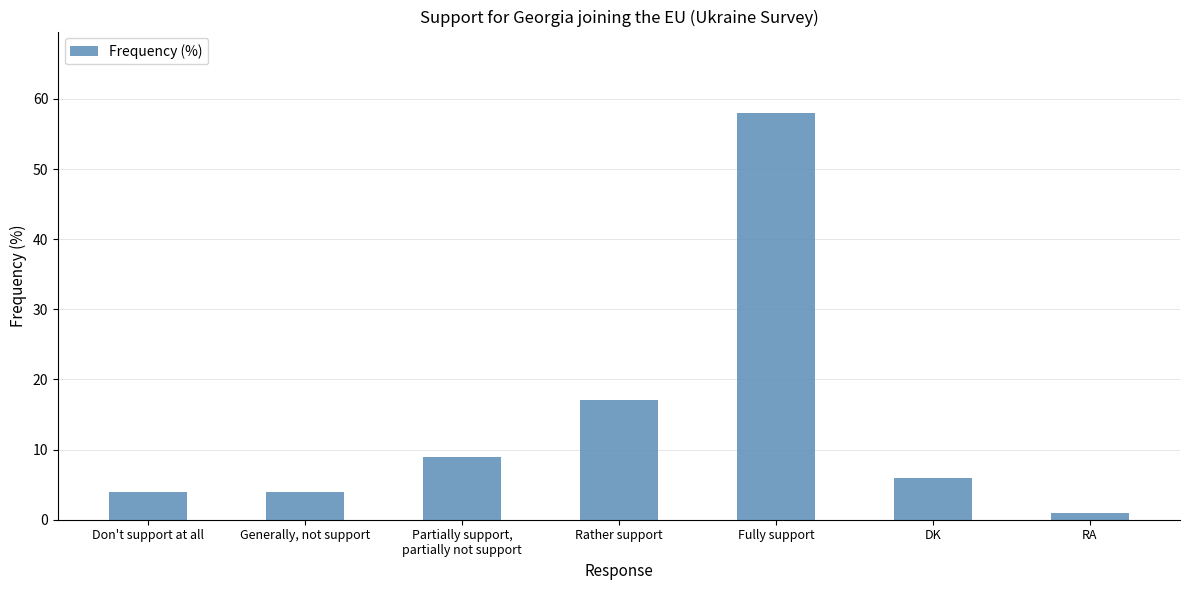

Reading left to right, extract all data points from this chart.

Don't support at all=4	Generally, not support=4	Partially support,
partially not support=9	Rather support=17	Fully support=58	DK=6	RA=1